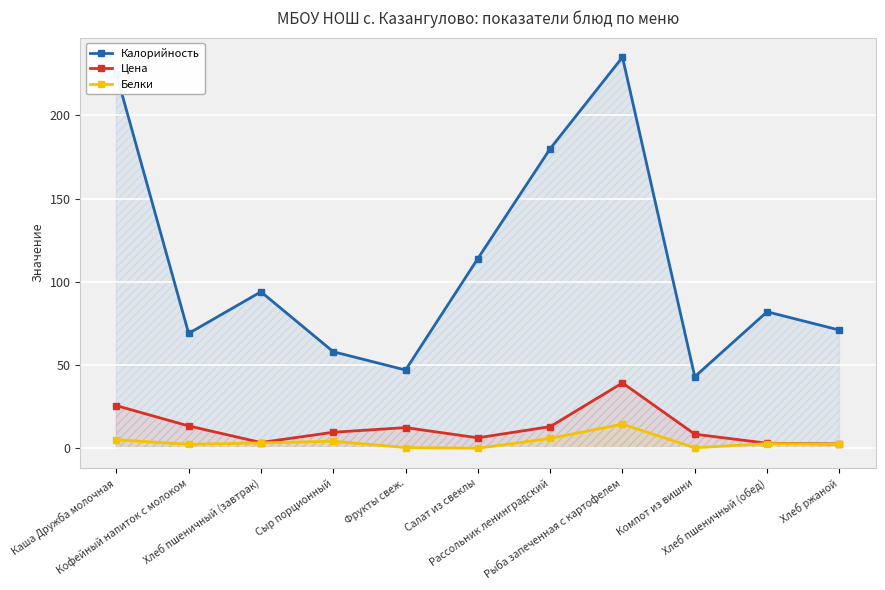

Where does the Калорийность series first go above 82?

Каша Дружба молочная